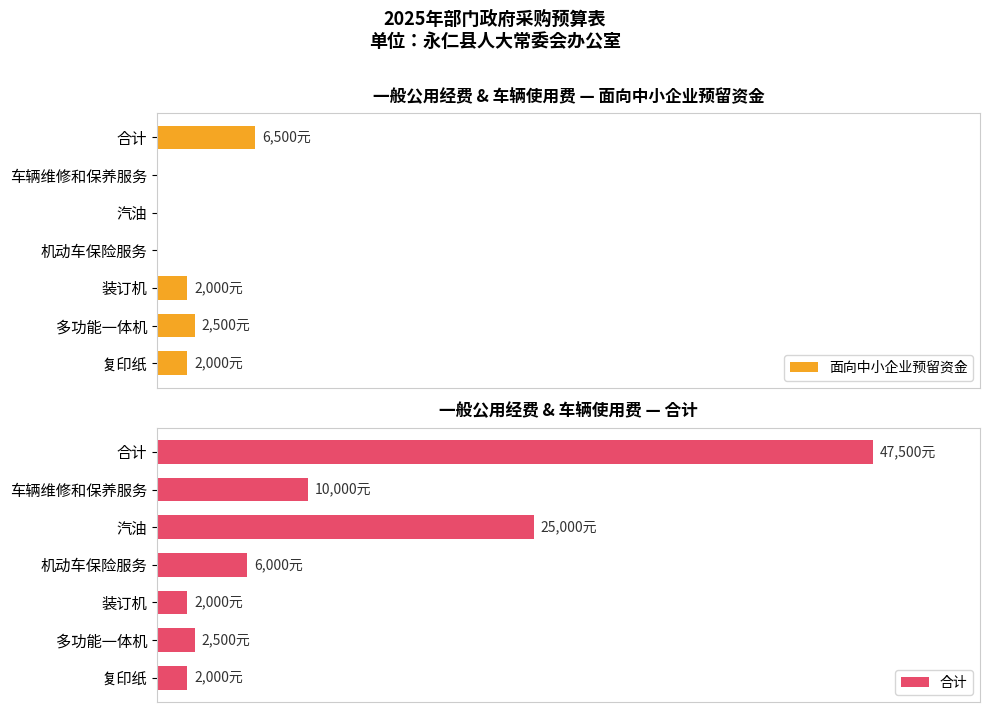

How many groups of bars are there?

7